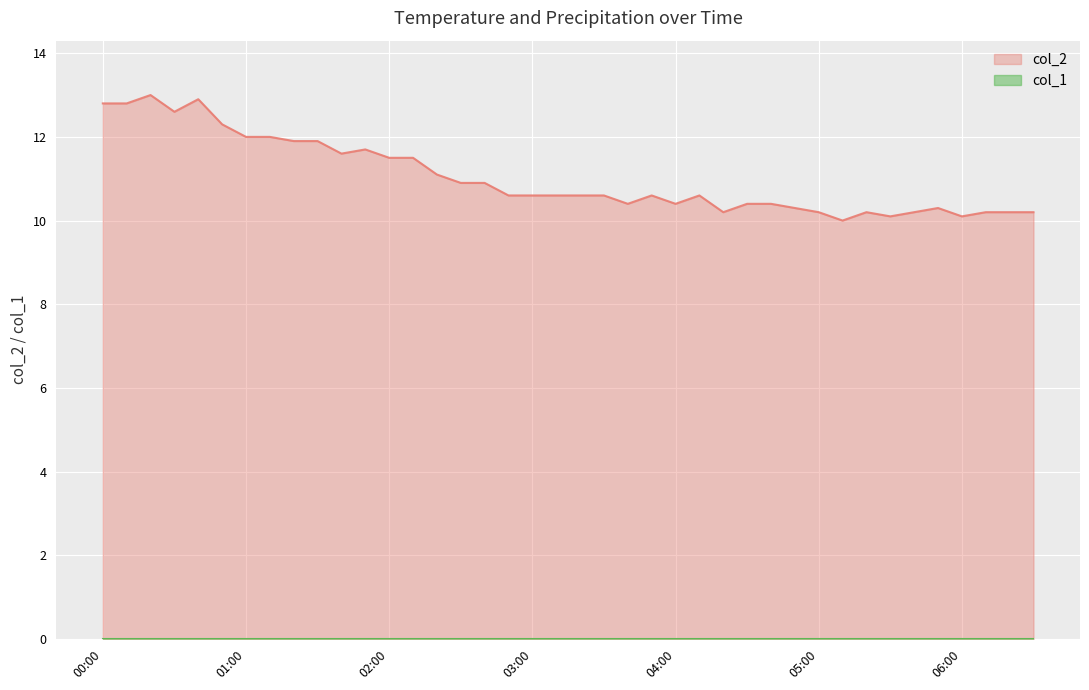

Which series has the widest spread of values?

col_2